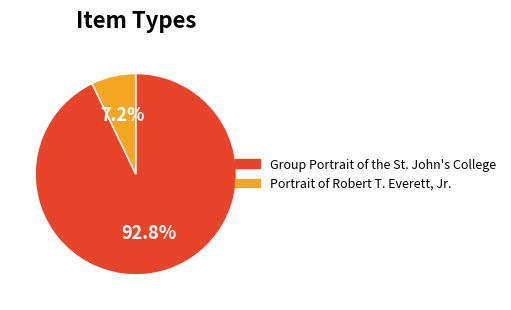

Between Portrait of Robert T. Everett, Jr. and Group Portrait of the St. John's College, which is larger?

Group Portrait of the St. John's College